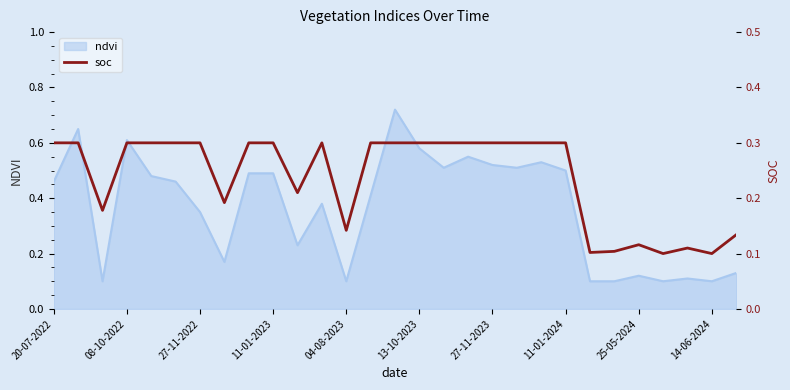

True or false: ndvi has a value of 0.1 at 14-06-2024.

True